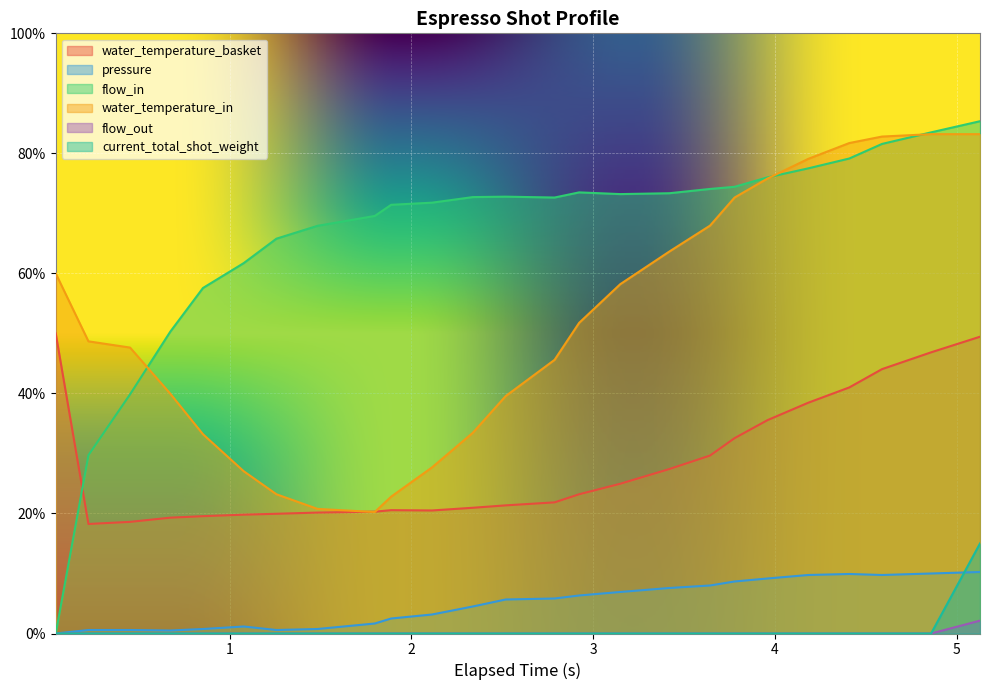

True or false: water_temperature_basket and pressure intersect in this chart.

False